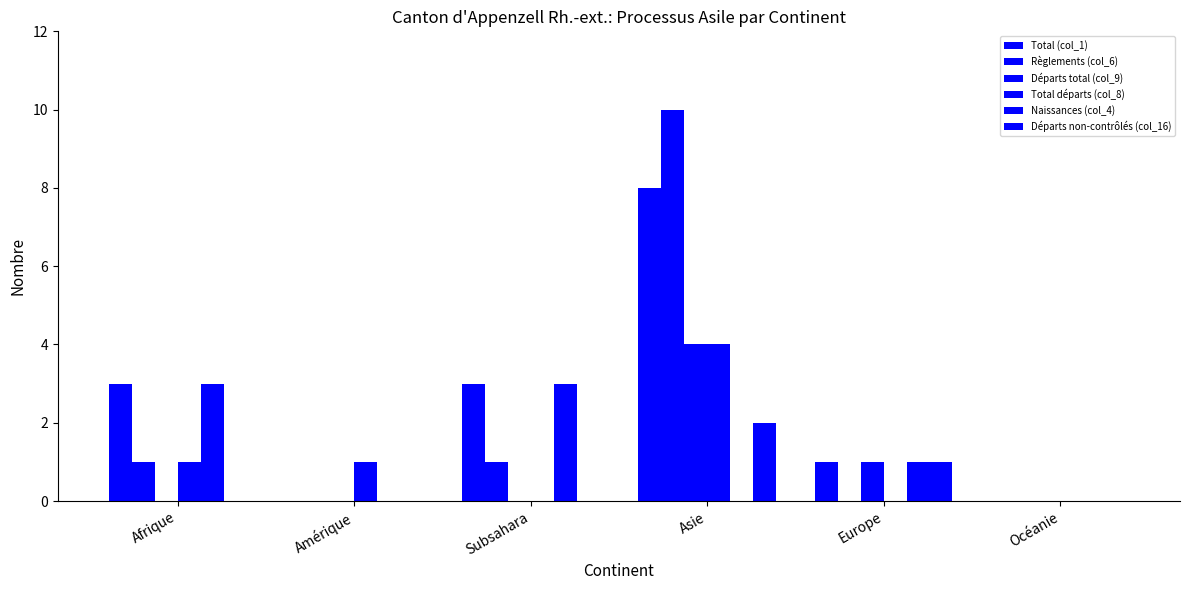

Count the number of categories in the chart.

6